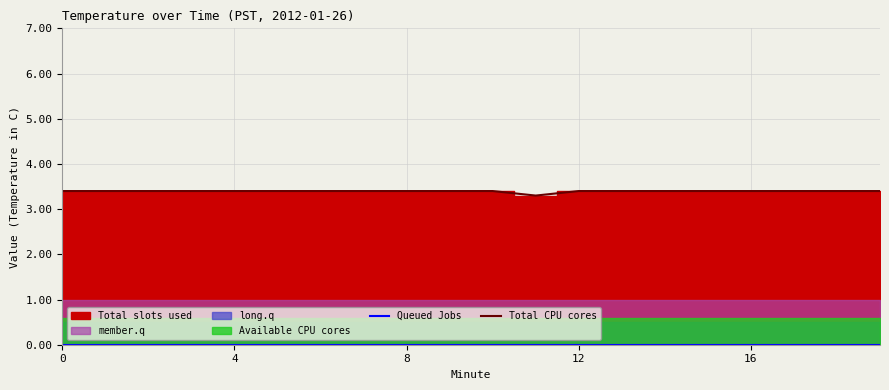

Is it true that Queued Jobs equals 0.0 at 16?

True